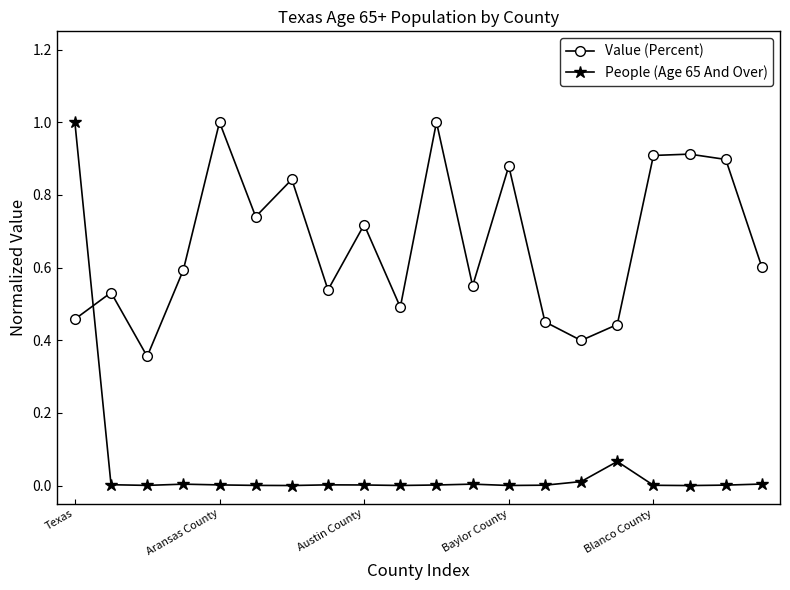

What is the sum of all People (Age 65 And Over) values?

1.1